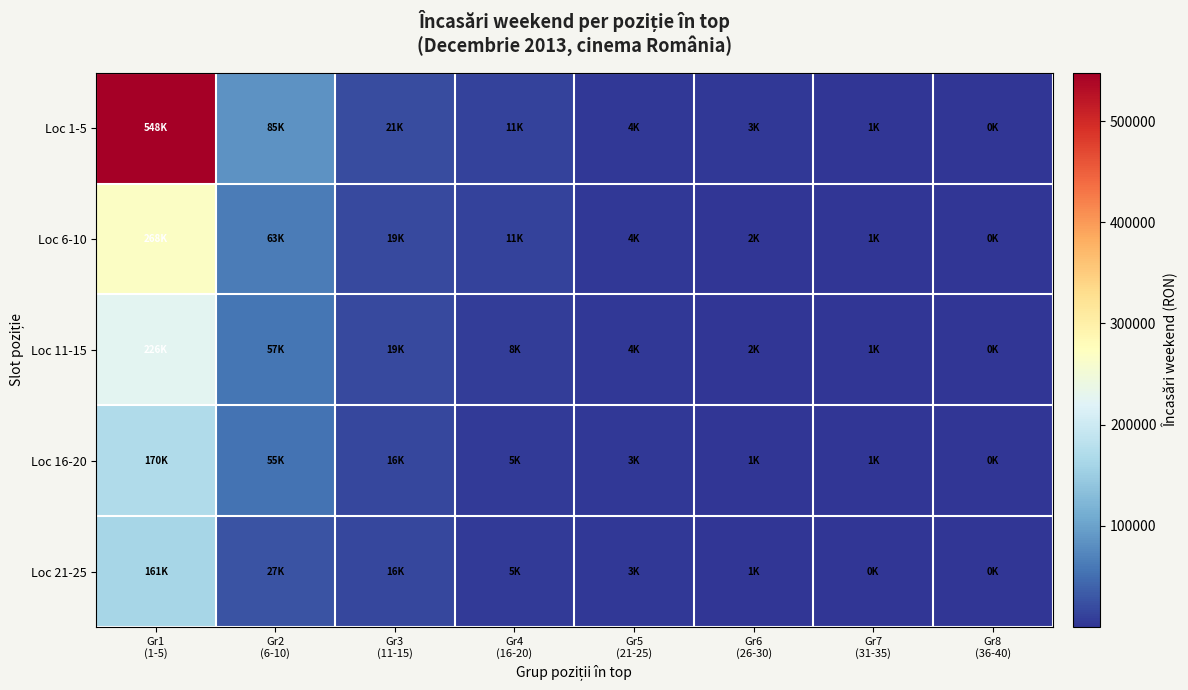

What is the difference between the highest and lowest values at Gr4
(16-20)?

5819.9